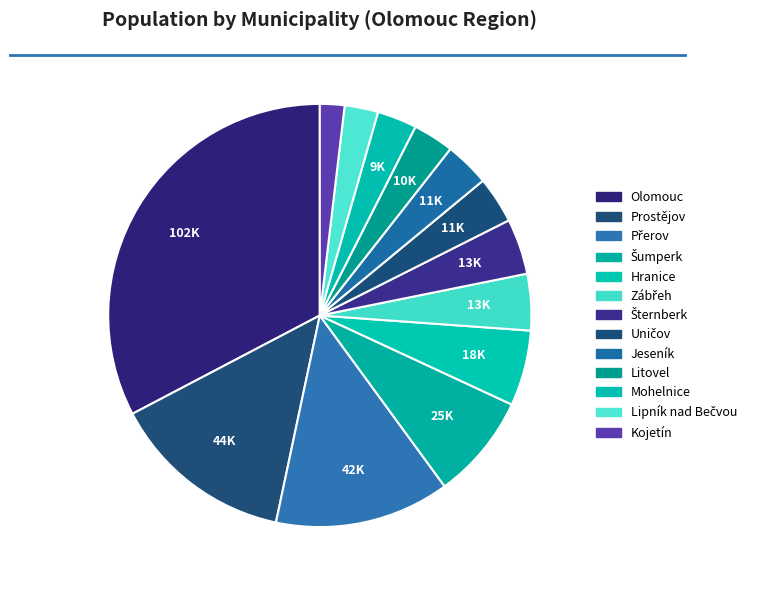

What percentage do Přerov and Lipník nad Bečvou together represent?

15.9%